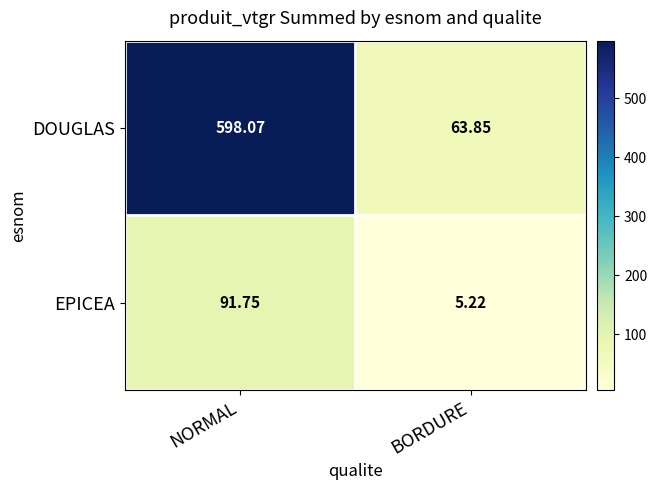

At which label does DOUGLAS first exceed 598?

NORMAL